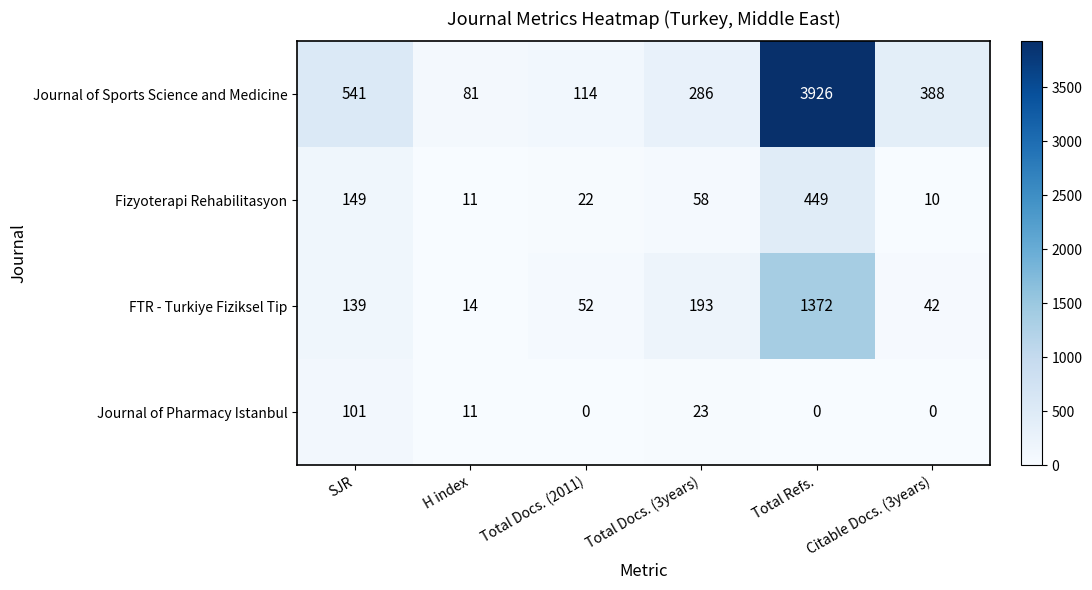

What is the difference between the maximum and second lowest values in the Fizyoterapi Rehabilitasyon series?

438